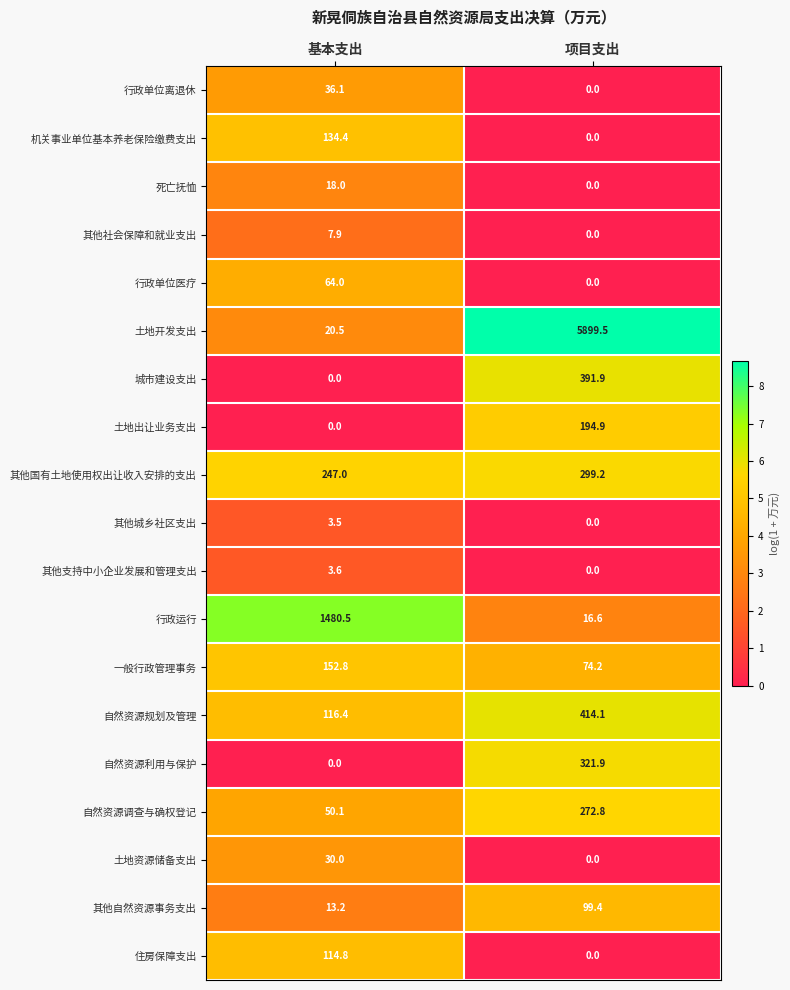

Rank the series by their maximum value, from lowest to highest.

其他城乡社区支出, 其他支持中小企业发展和管理支出, 其他社会保障和就业支出, 死亡抚恤, 土地资源储备支出, 行政单位离退休, 行政单位医疗, 其他自然资源事务支出, 住房保障支出, 机关事业单位基本养老保险缴费支出, 一般行政管理事务, 土地出让业务支出, 自然资源调查与确权登记, 其他国有土地使用权出让收入安排的支出, 自然资源利用与保护, 城市建设支出, 自然资源规划及管理, 行政运行, 土地开发支出